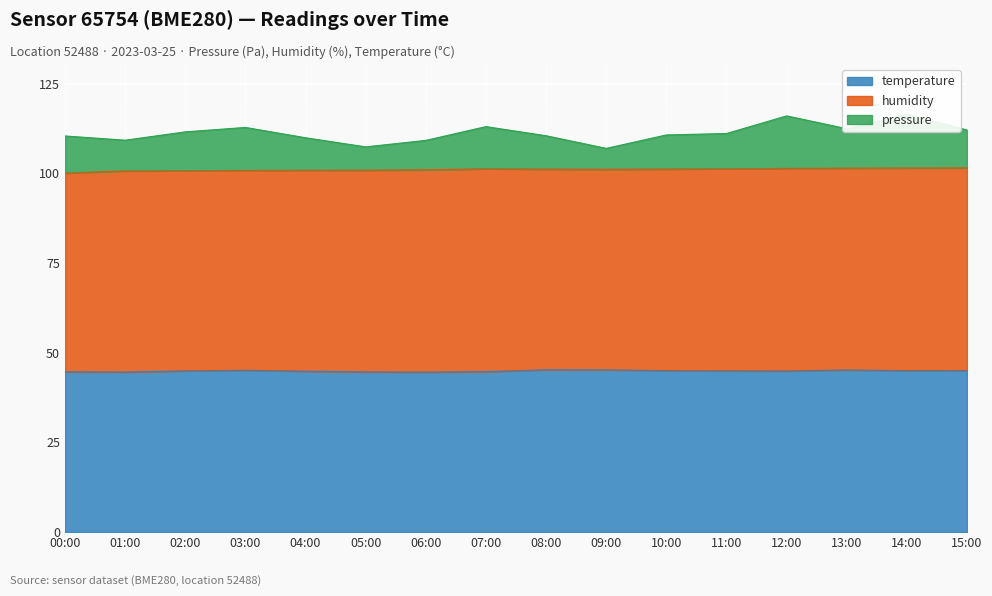

How many data points in pressure are above 111?

8